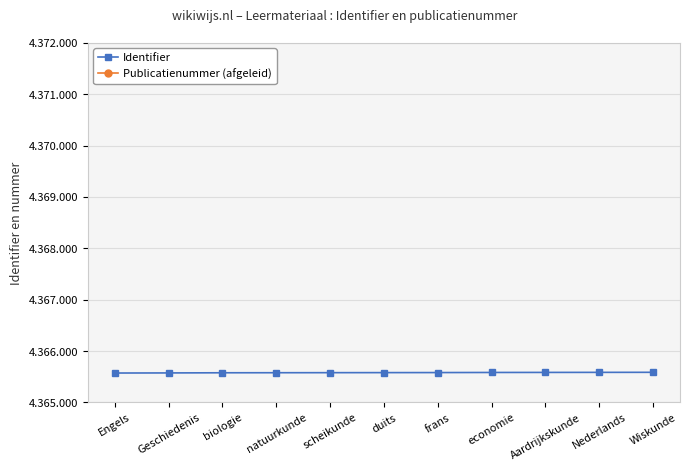

How many lines are shown in the chart?

2